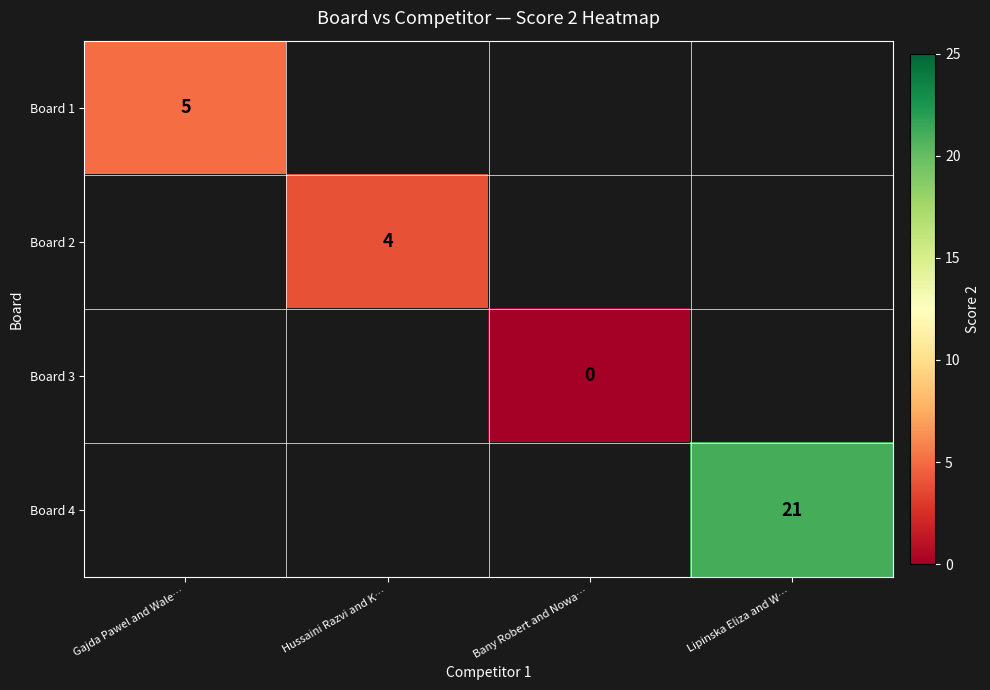

Is the value of Board 2 at Hussaini Razvi and K… greater than the value of Board 4 at Lipinska Eliza and W…?

No